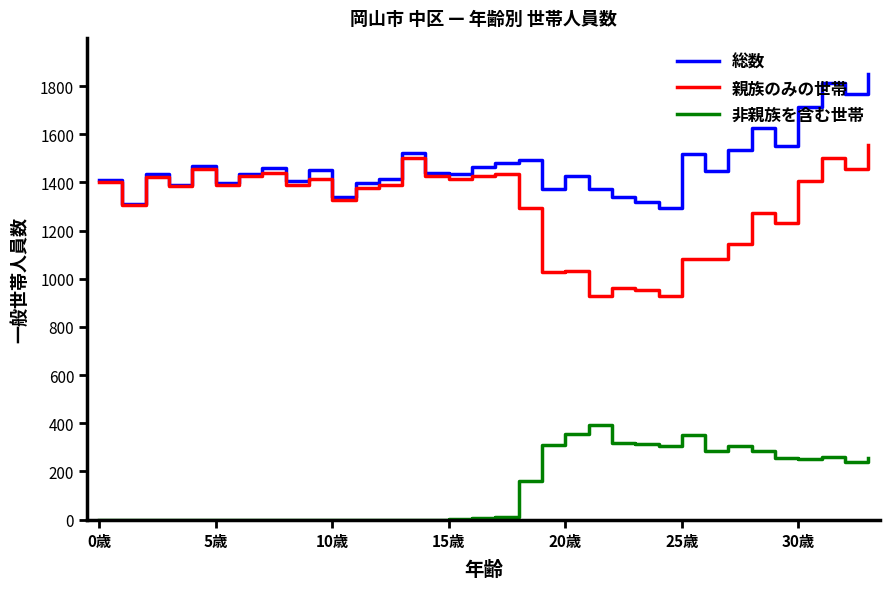

Which series has the largest total across all categories?

総数